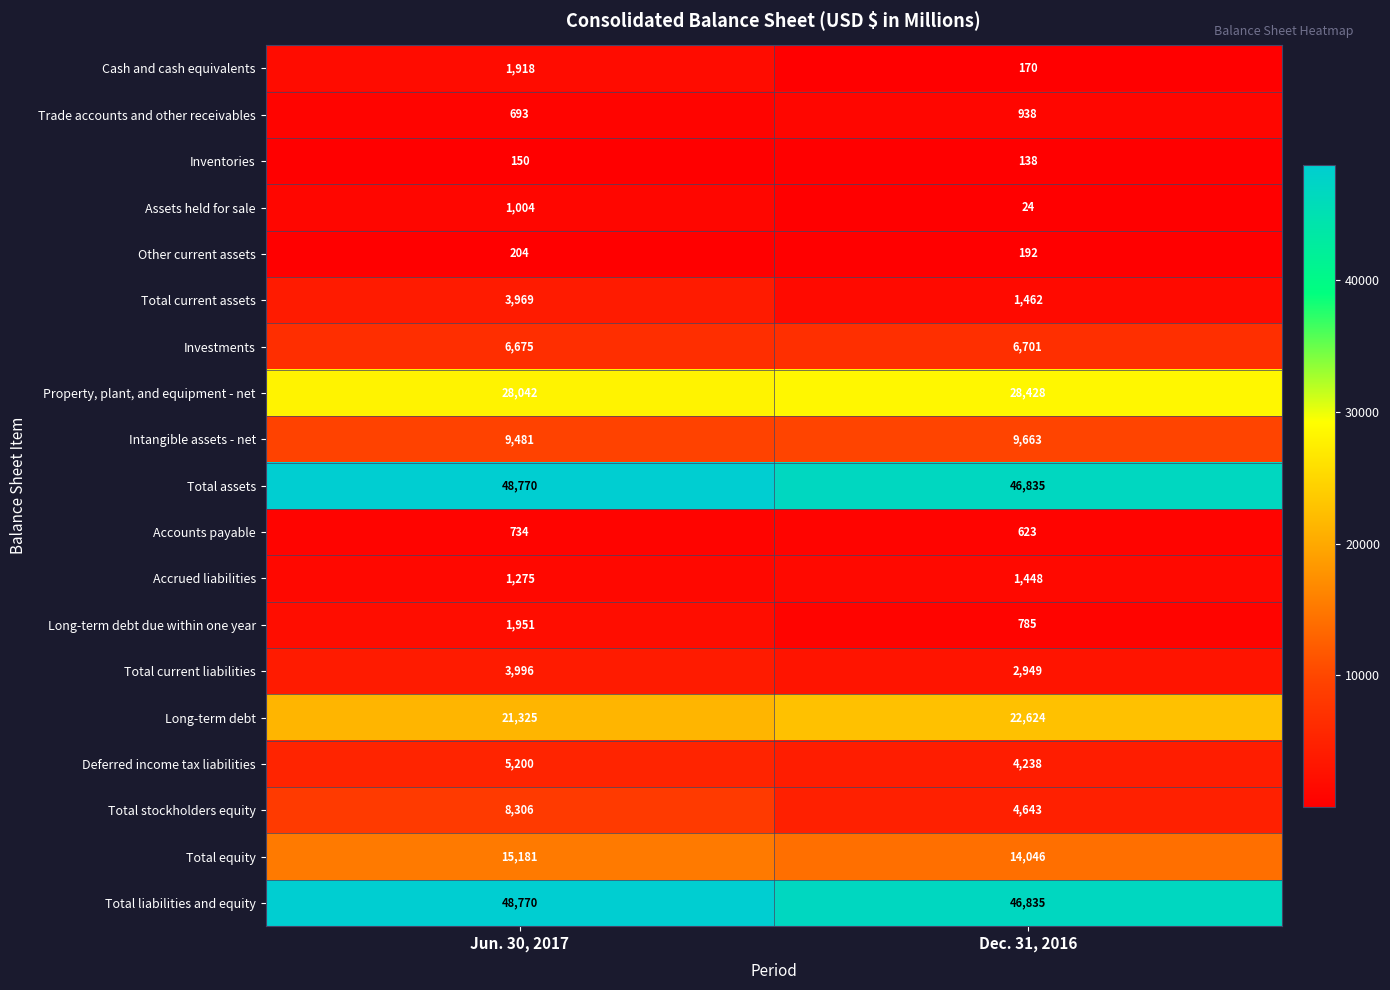

What is the total value across all series at Dec. 31, 2016?

192742